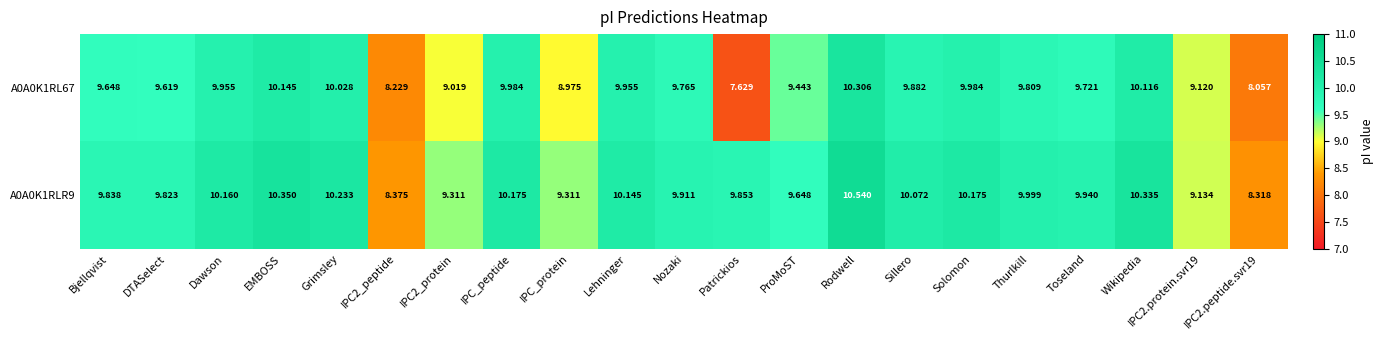

Rank the series by their maximum value, from lowest to highest.

A0A0K1RL67, A0A0K1RLR9